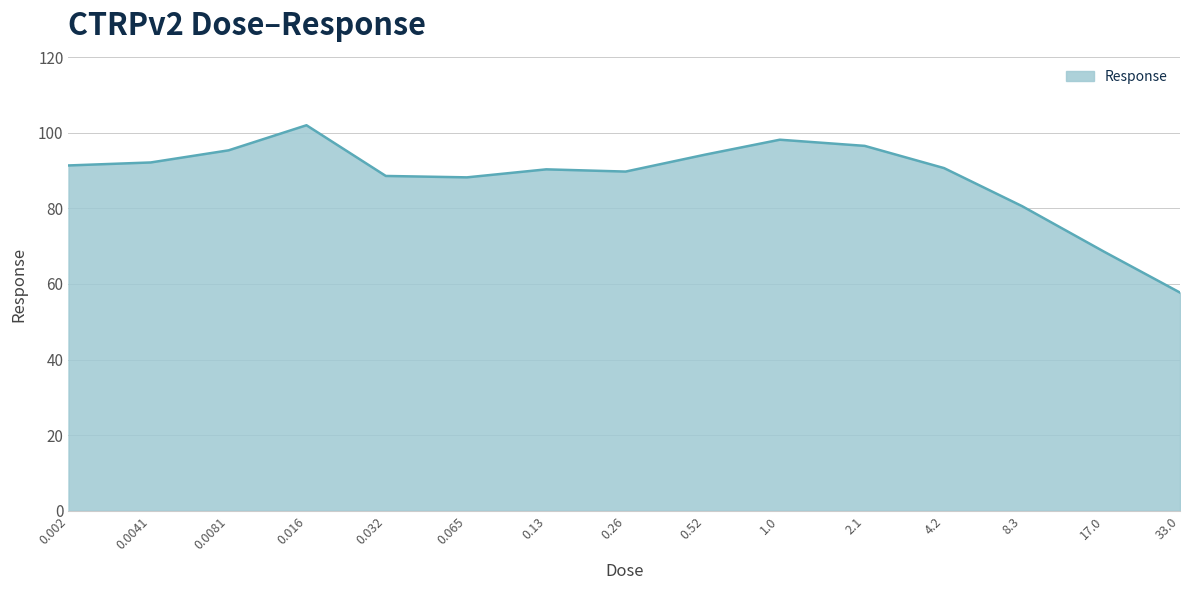

What is the maximum value shown in the chart?

102.0